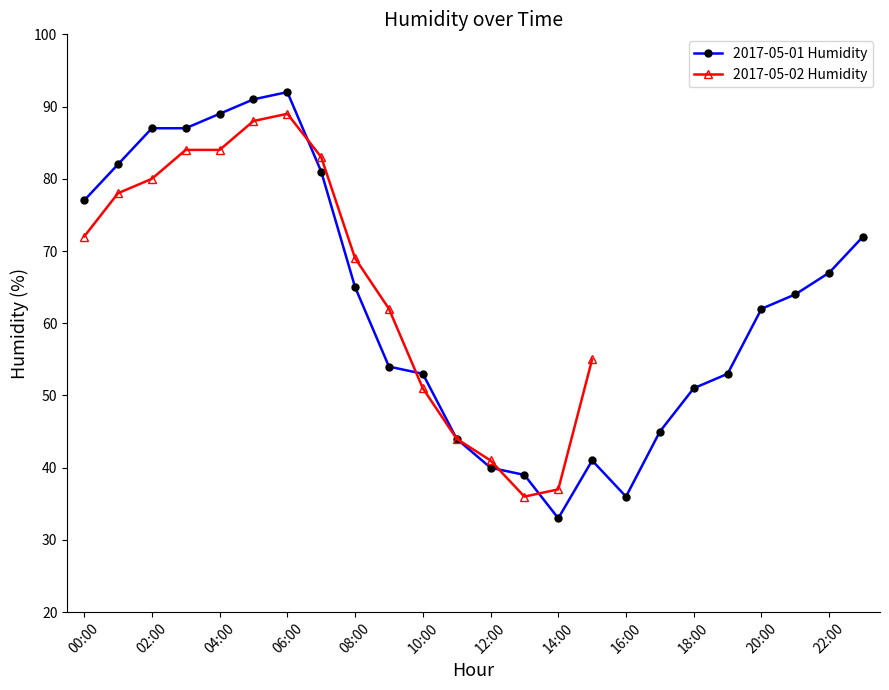

Reading left to right, transcribe all the data shown in this chart.

77	82	87	87	89	91	92	81	65	54	53	44	40	39	33	41	36	45	51	53	62	64	67	72	72	78	80	84	84	88	89	83	69	62	51	44	41	36	37	55